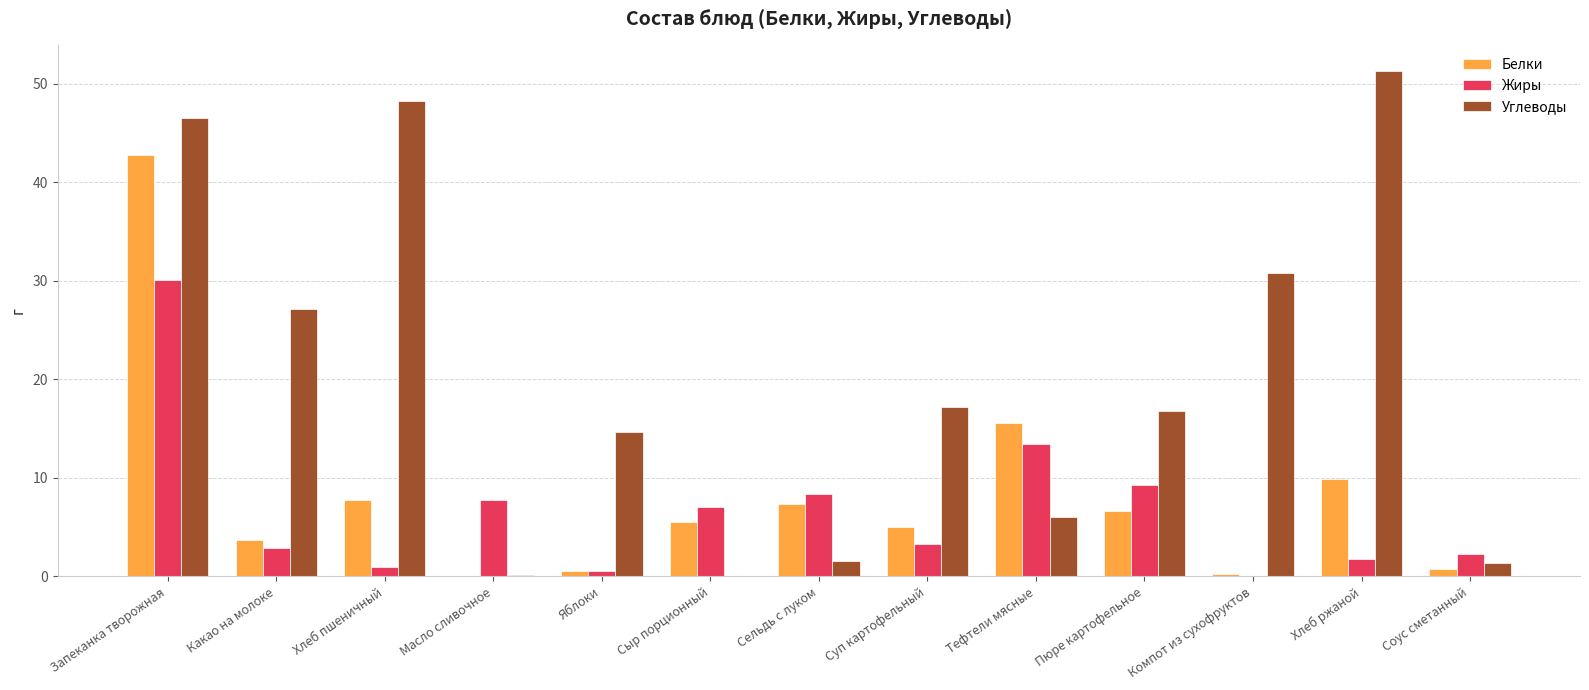

Where is Белки nearest to the value 21?

Тефтели мясные